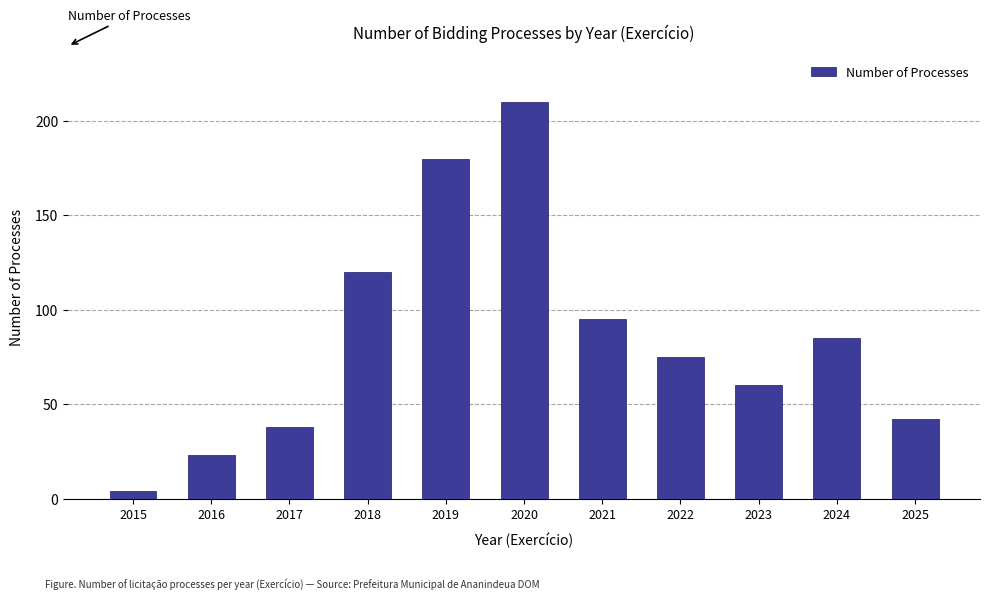

How many data points are less than 75?

5